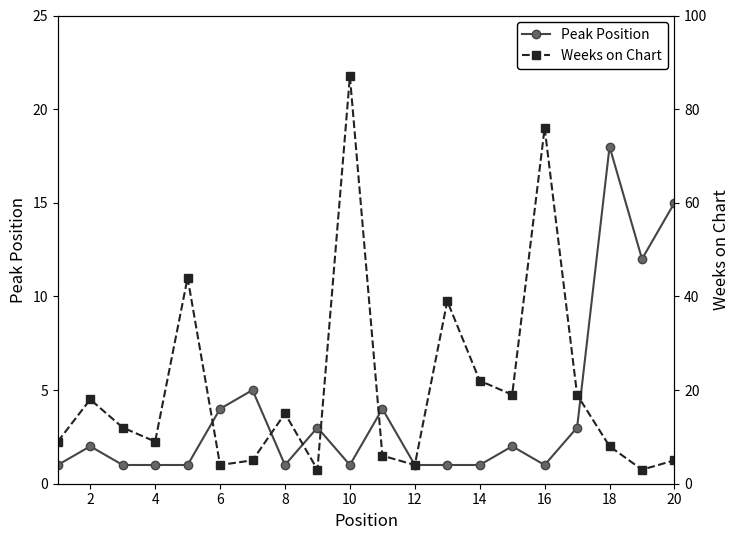

True or false: Peak Position and Weeks on Chart intersect in this chart.

True